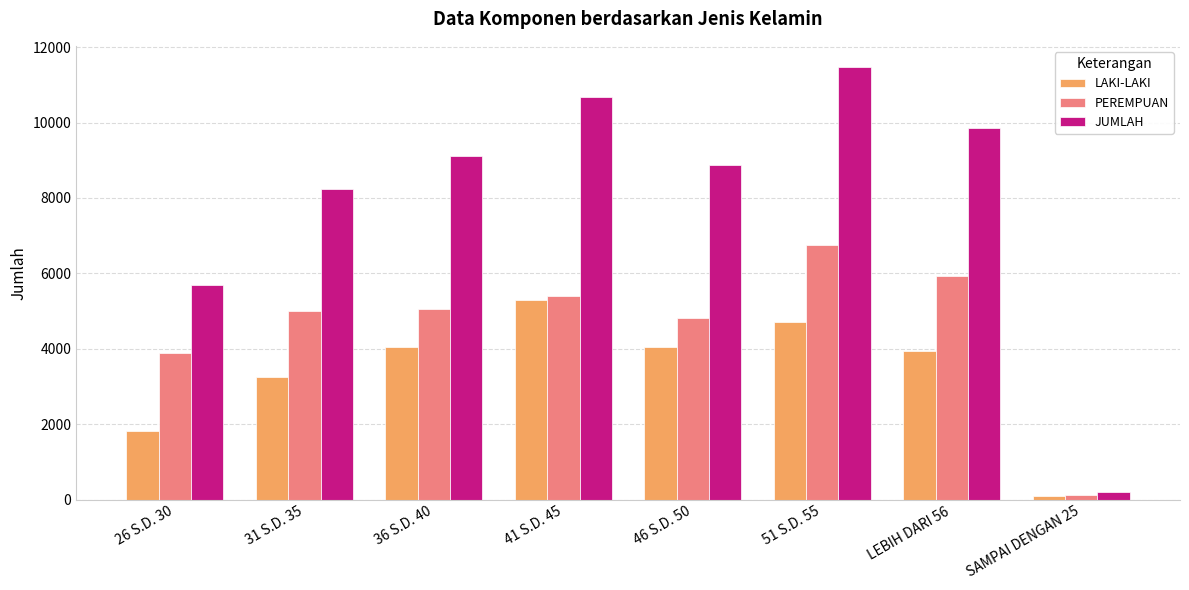

Rank the series at LEBIH DARI 56 from highest to lowest value.

JUMLAH, PEREMPUAN, LAKI-LAKI